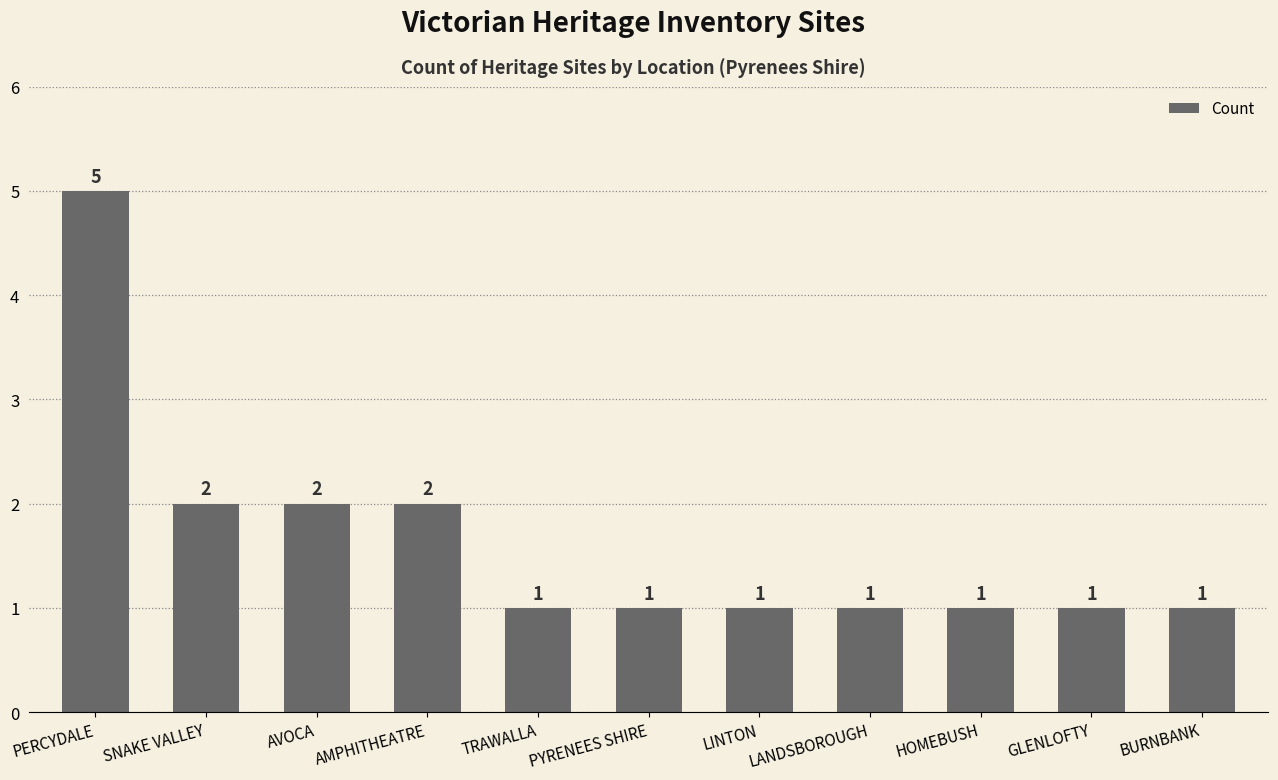

Count the number of data series in this chart.

1